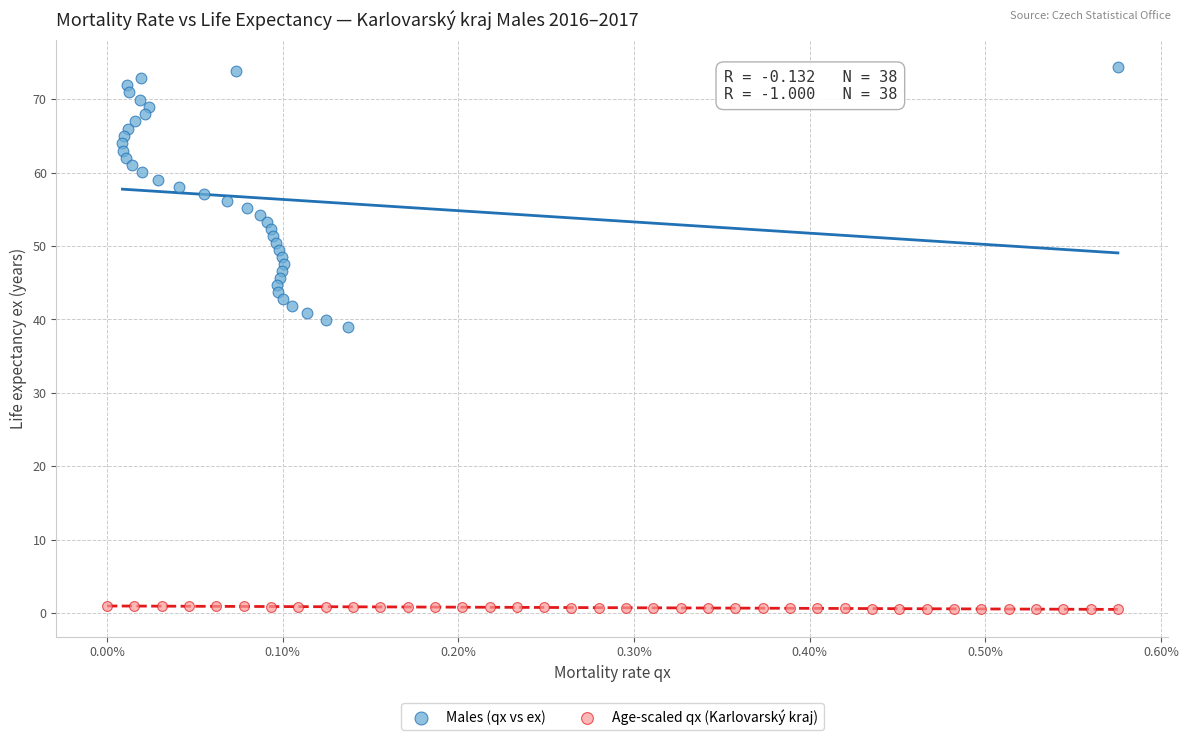

Which series reaches the minimum Y coordinate?

Age-scaled qx (Karlovarský kraj)